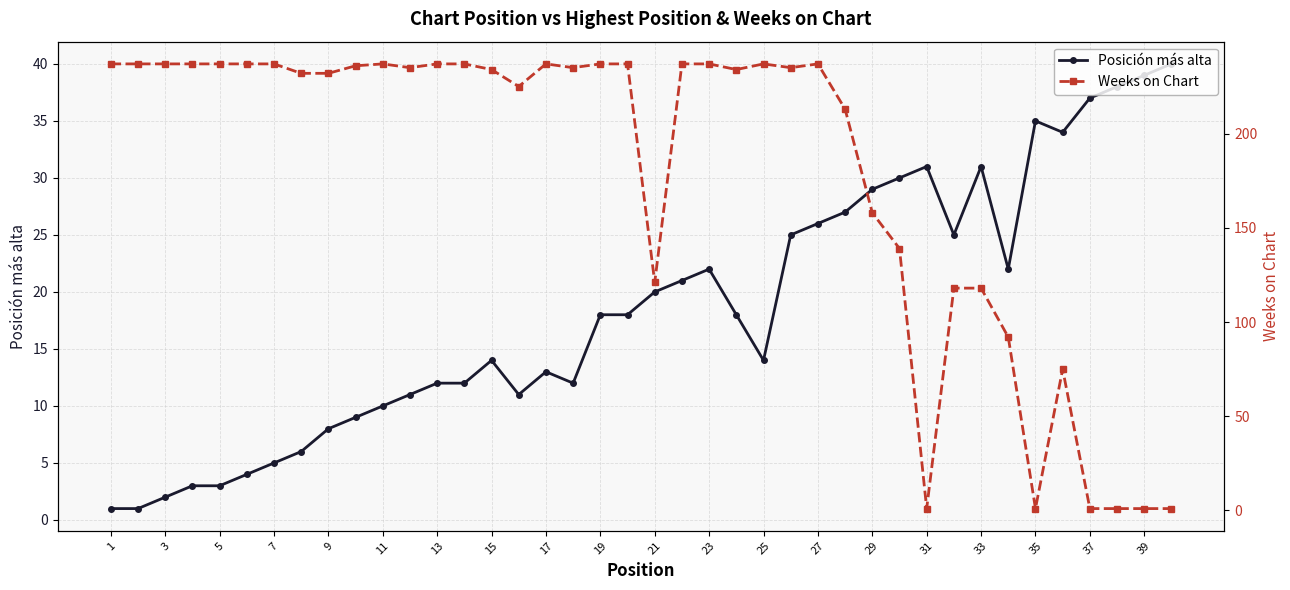

How many values in the Posición más alta series exceed 18?

18